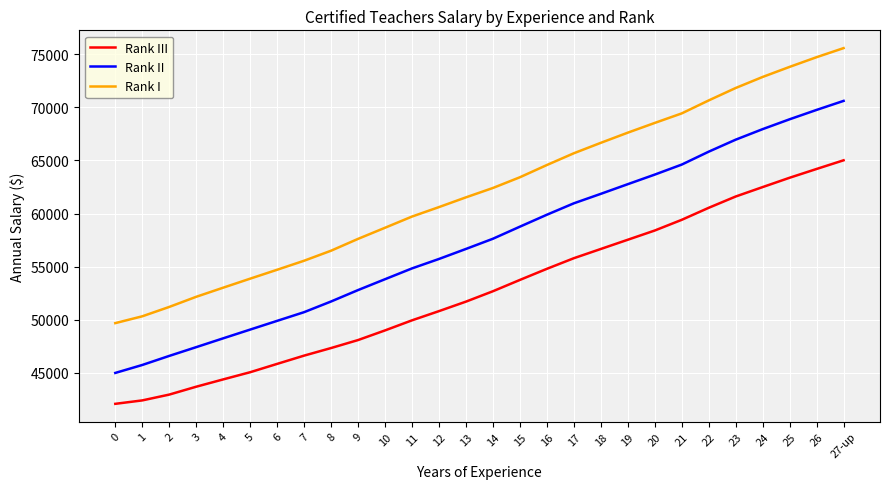

The value of Rank I at 6 is 83932.5. True or false?

False